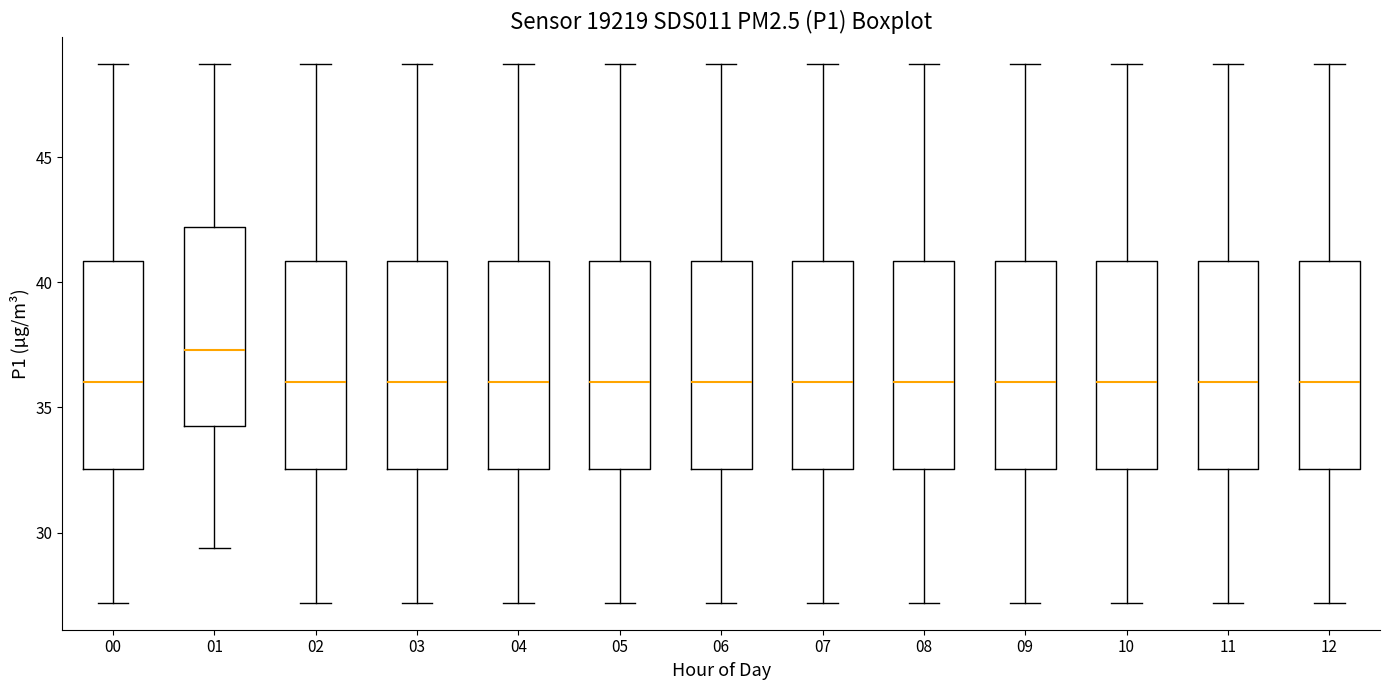

Reading left to right, transcribe this box plot: for each box, give where its median line is, the range the box spans, and where its two whiskers end, as read against the y-axis. The values are not printed on the chart, so give them approximately, as read against the axis.

00: median 36.0, box 32.5 to 41.0, whiskers 27.0 to 48.5
01: median 37.5, box 34.5 to 42.0, whiskers 29.5 to 48.5
02: median 36.0, box 32.5 to 41.0, whiskers 27.0 to 48.5
03: median 36.0, box 32.5 to 41.0, whiskers 27.0 to 48.5
04: median 36.0, box 32.5 to 41.0, whiskers 27.0 to 48.5
05: median 36.0, box 32.5 to 41.0, whiskers 27.0 to 48.5
06: median 36.0, box 32.5 to 41.0, whiskers 27.0 to 48.5
07: median 36.0, box 32.5 to 41.0, whiskers 27.0 to 48.5
08: median 36.0, box 32.5 to 41.0, whiskers 27.0 to 48.5
09: median 36.0, box 32.5 to 41.0, whiskers 27.0 to 48.5
10: median 36.0, box 32.5 to 41.0, whiskers 27.0 to 48.5
11: median 36.0, box 32.5 to 41.0, whiskers 27.0 to 48.5
12: median 36.0, box 32.5 to 41.0, whiskers 27.0 to 48.5